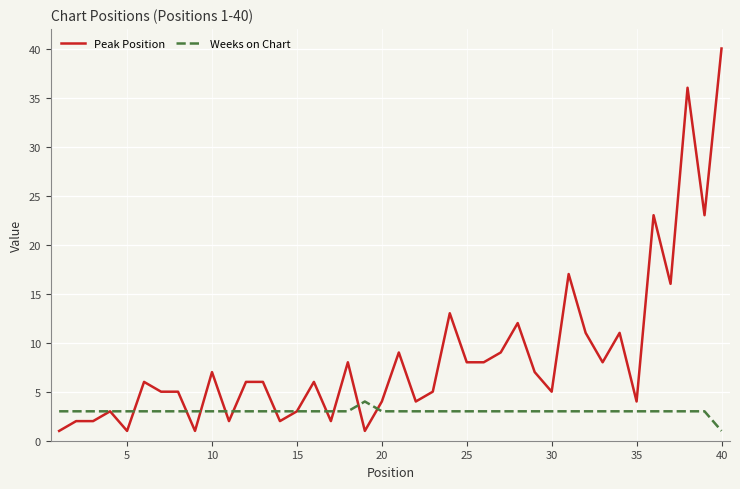

Which series has the largest total across all categories?

Peak Position